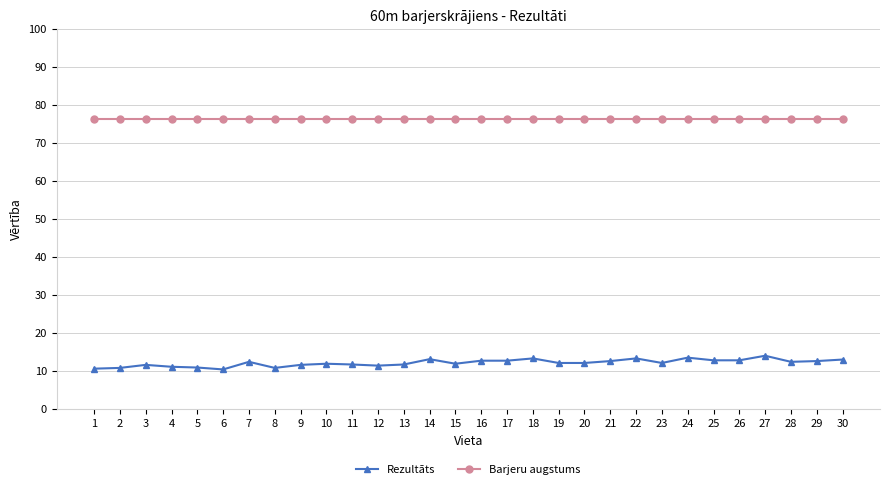

True or false: Rezultāts and Barjeru augstums cross at least once.

False